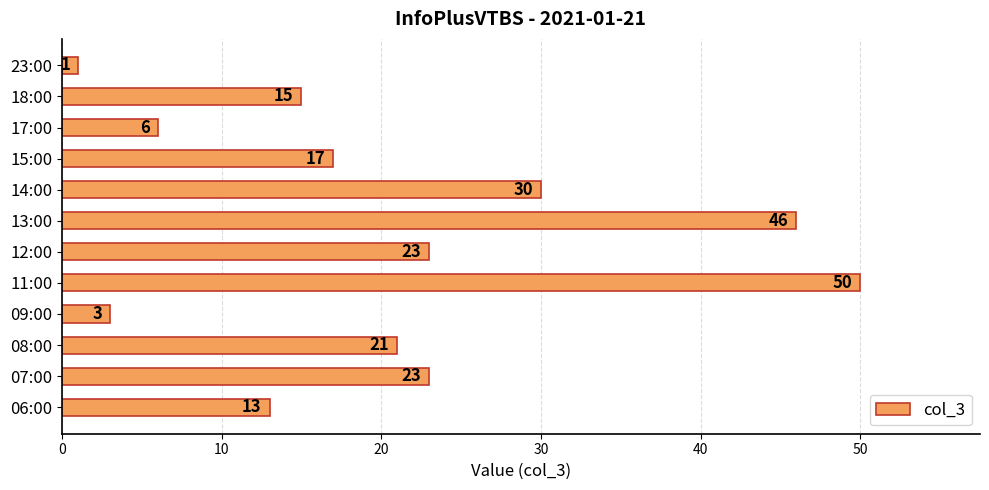

What is the change in value from 13:00 to 14:00?

-16